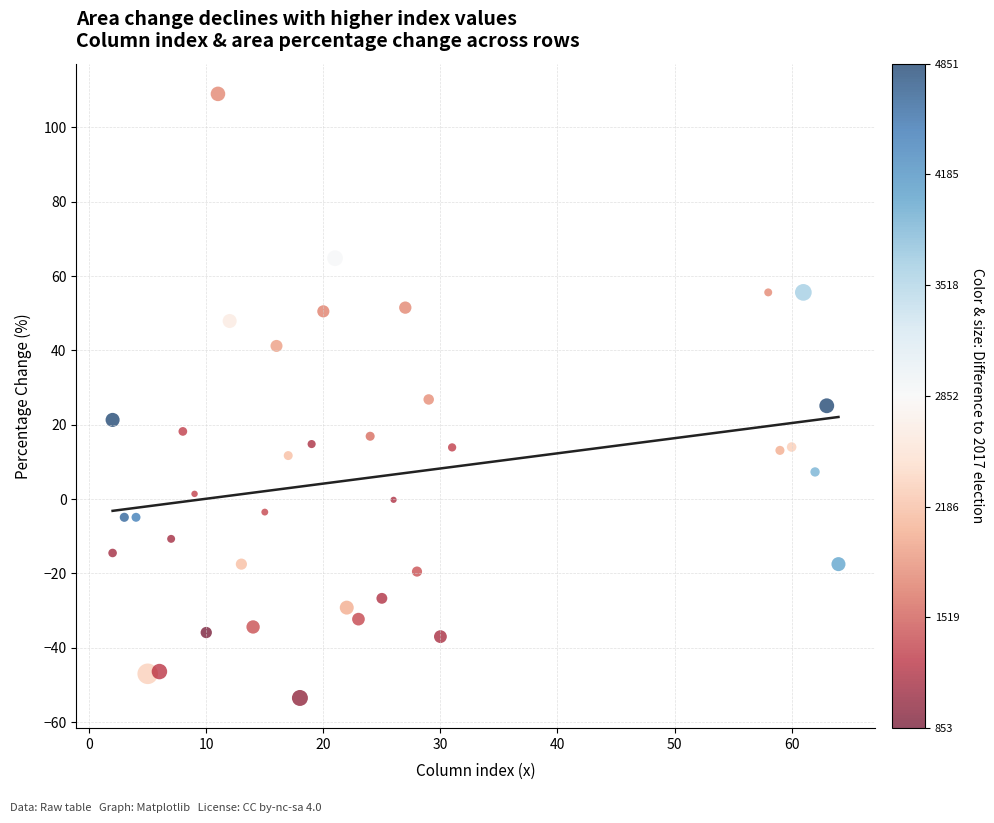

What is the range of X values (max minus min)?

62.0